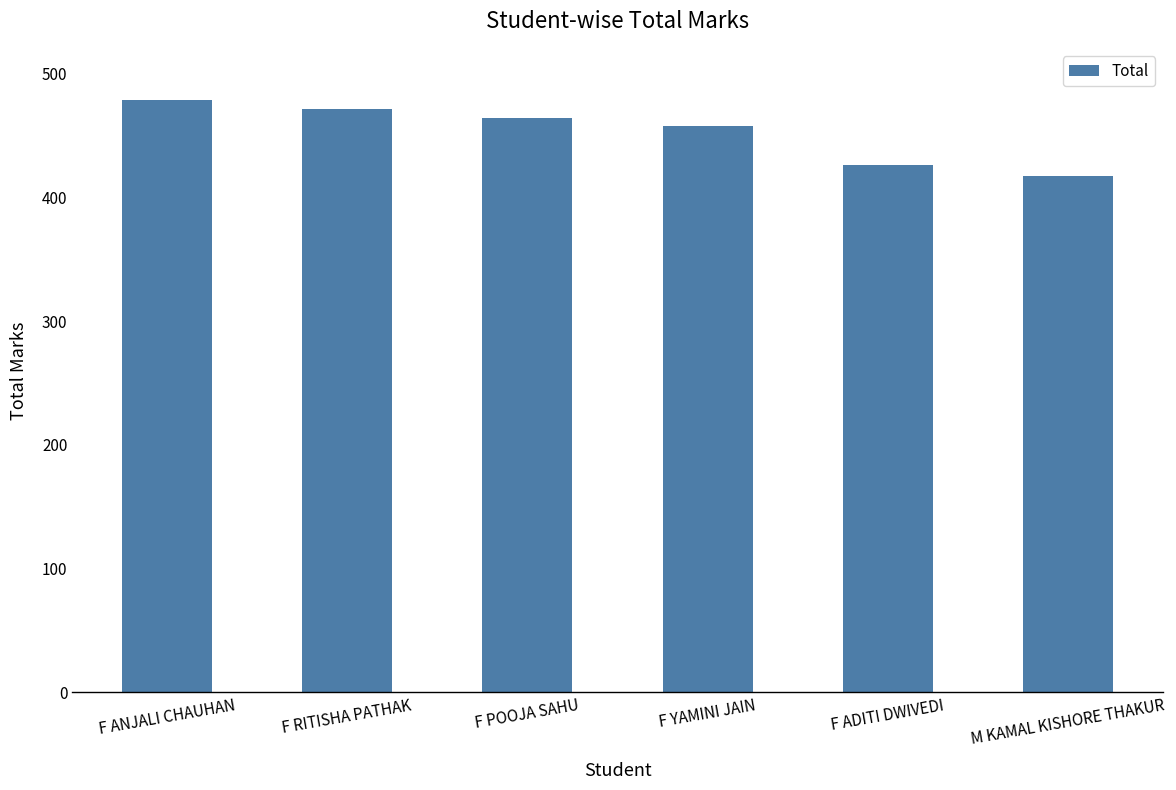

At which label is the value closest to 448?

F YAMINI JAIN